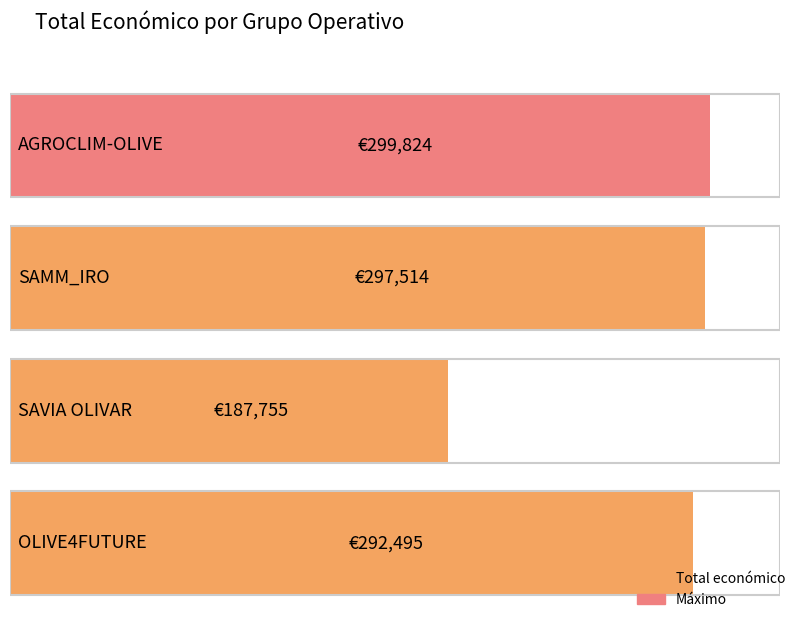

Count the number of data series in this chart.

1